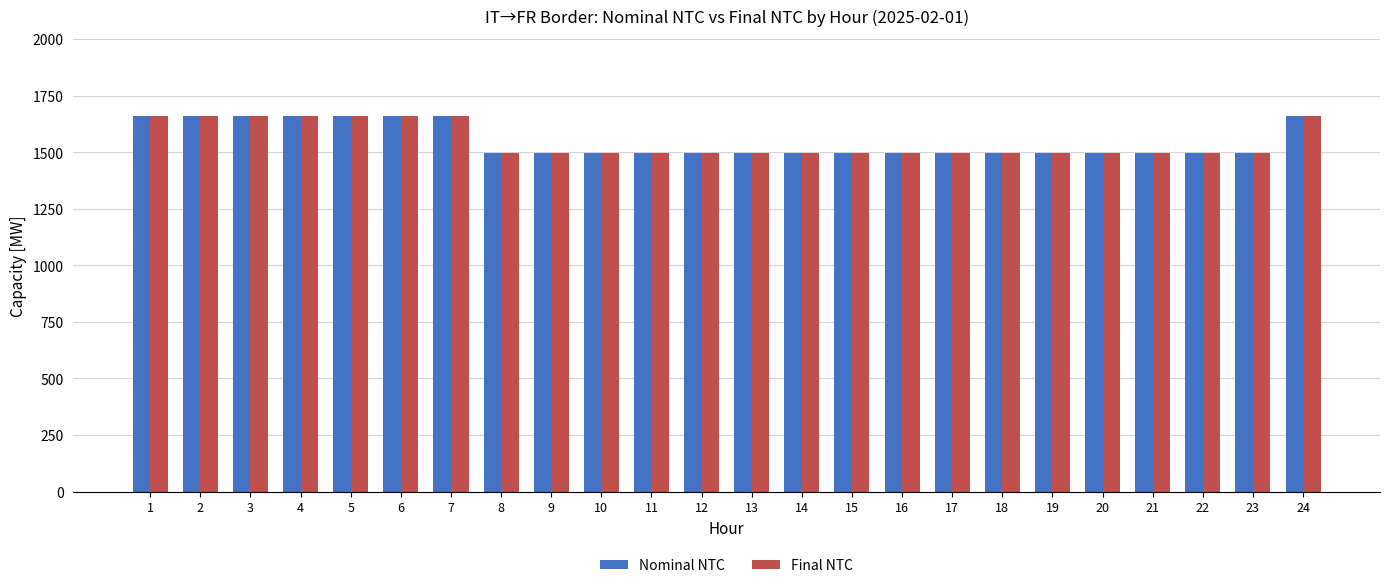

What is the smallest value displayed?

1495